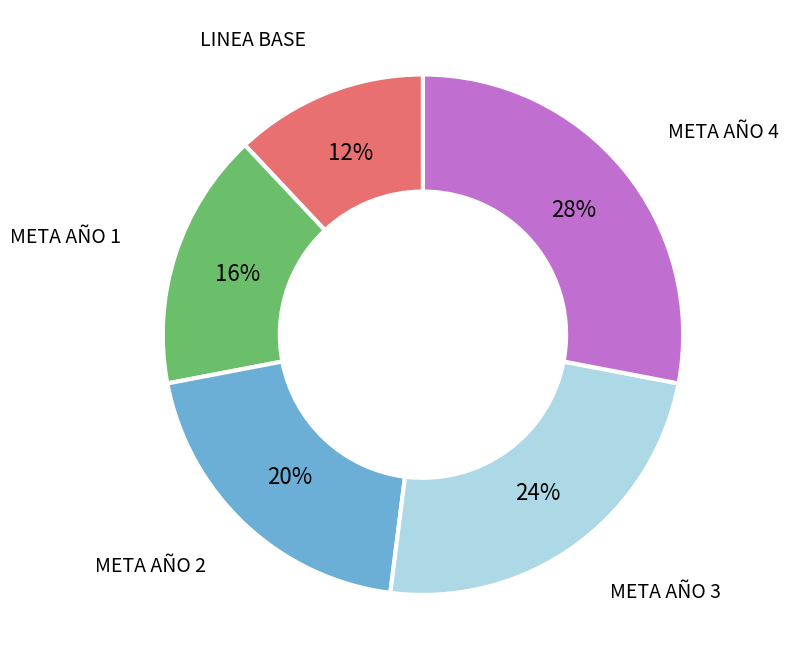

Does any single category account for the majority?

No